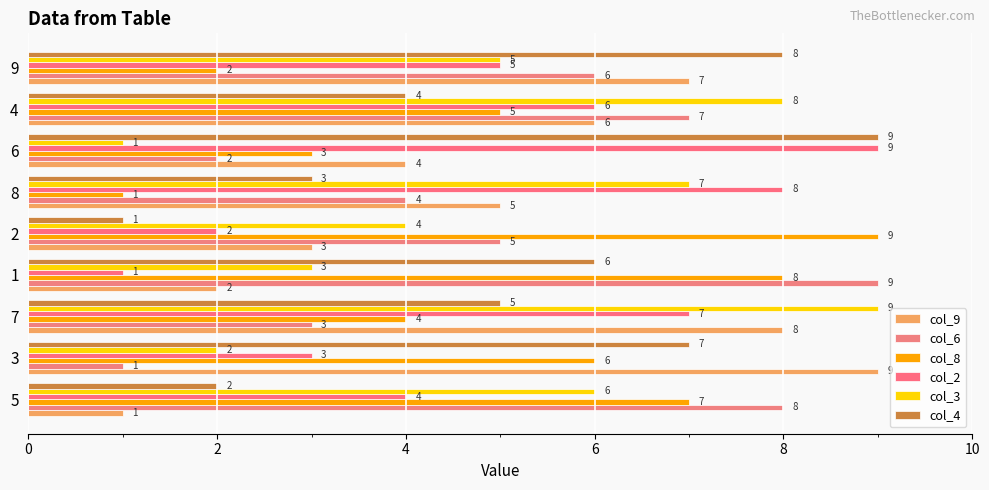

What is the value of the col_2 bar at the 2nd from the left?

3